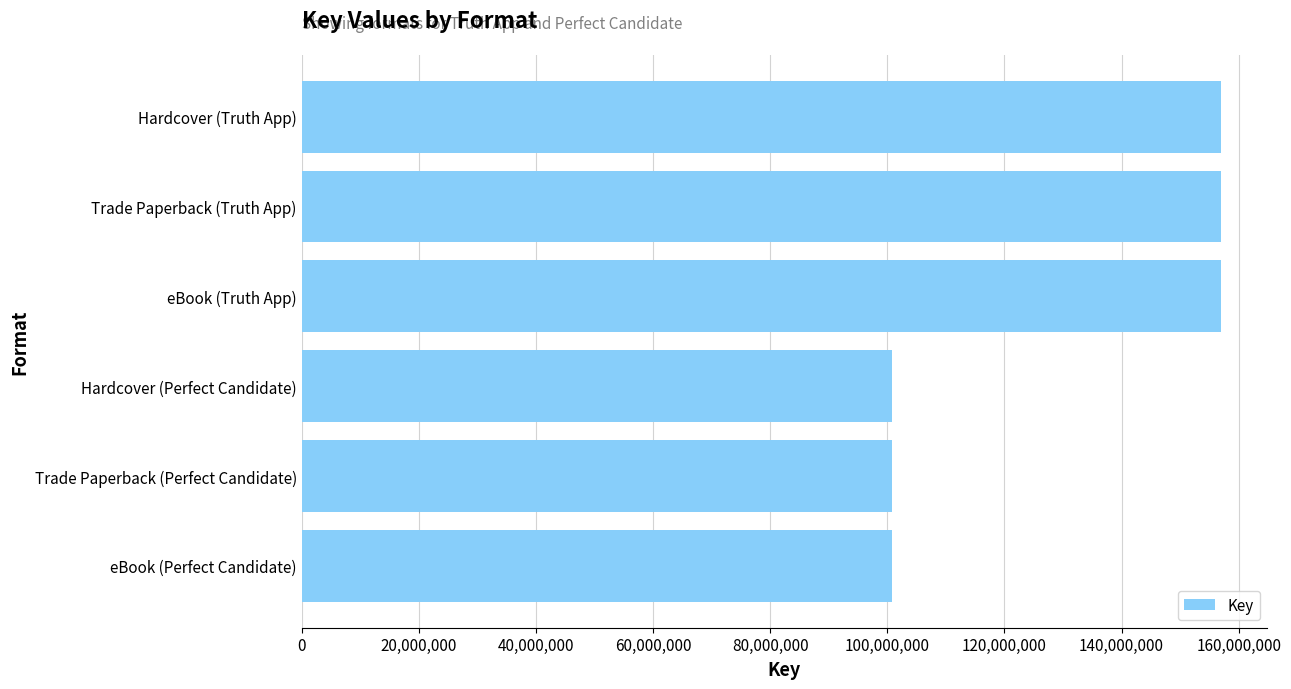

Which has a higher value, eBook (Truth App) or Trade Paperback (Perfect Candidate)?

eBook (Truth App)